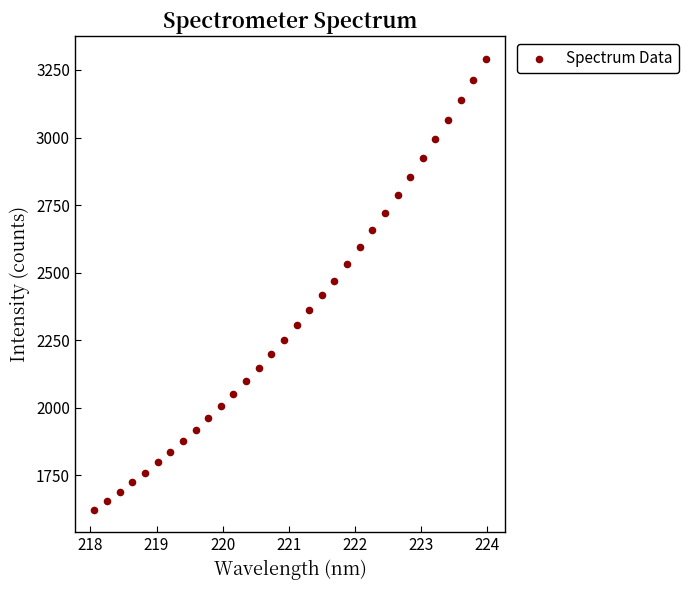

What is the range of Y values (max minus min)?

1667.8